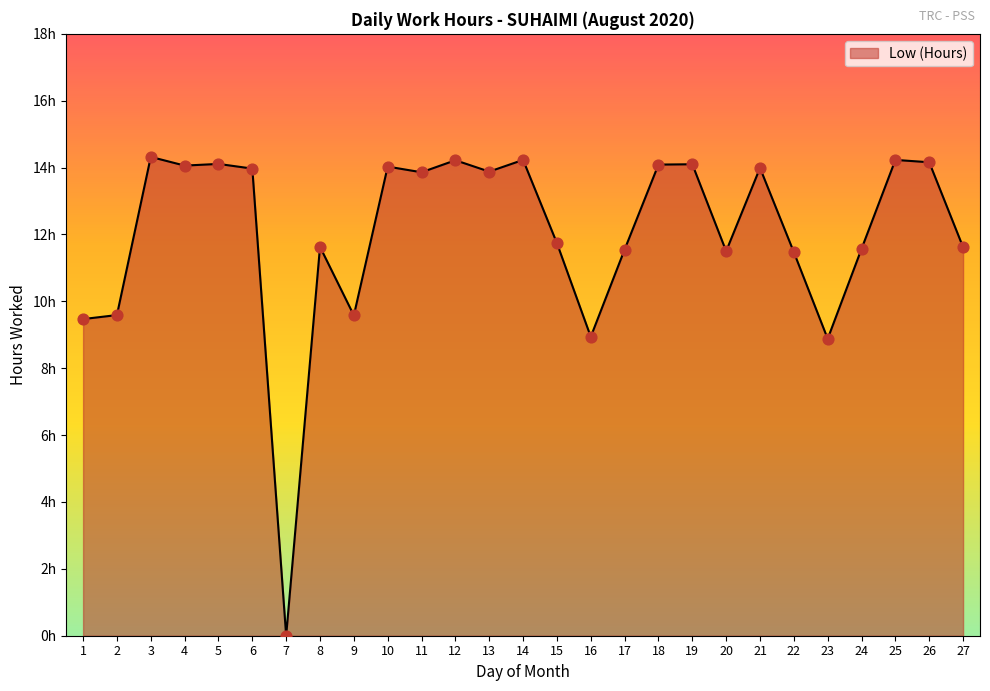

What is the change in value from 3 to 4?

-0.3